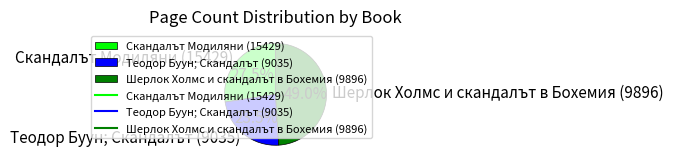

What is the total percentage of Шерлок Холмс и скандалът в Бохемия (9896) and Теодор Буун; Скандалът (9035)?

72.5%